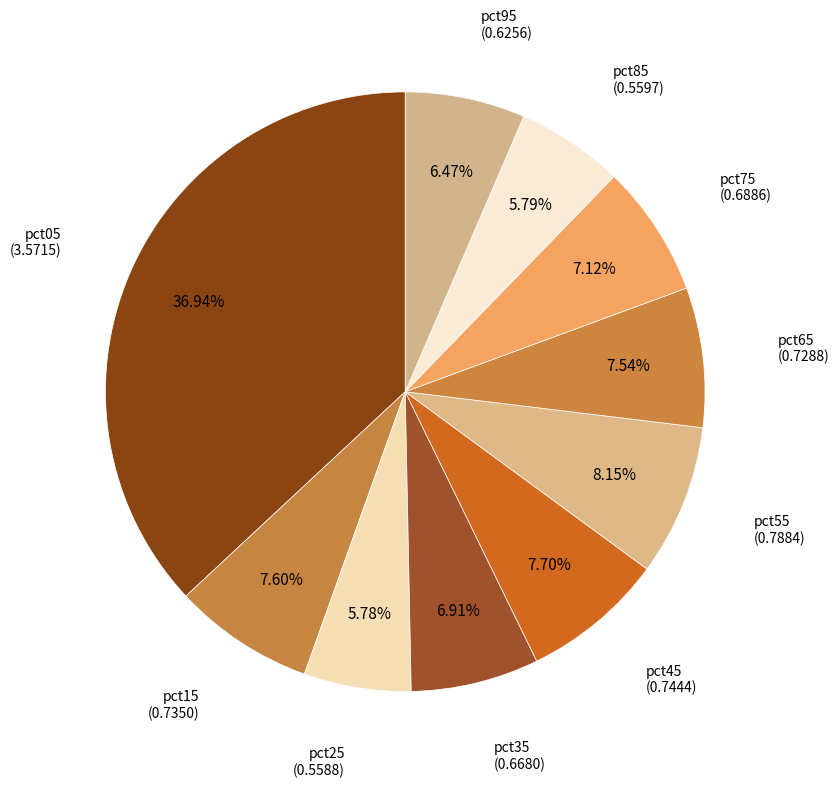

The pct55 slice represents 17% of the pie. True or false?

False